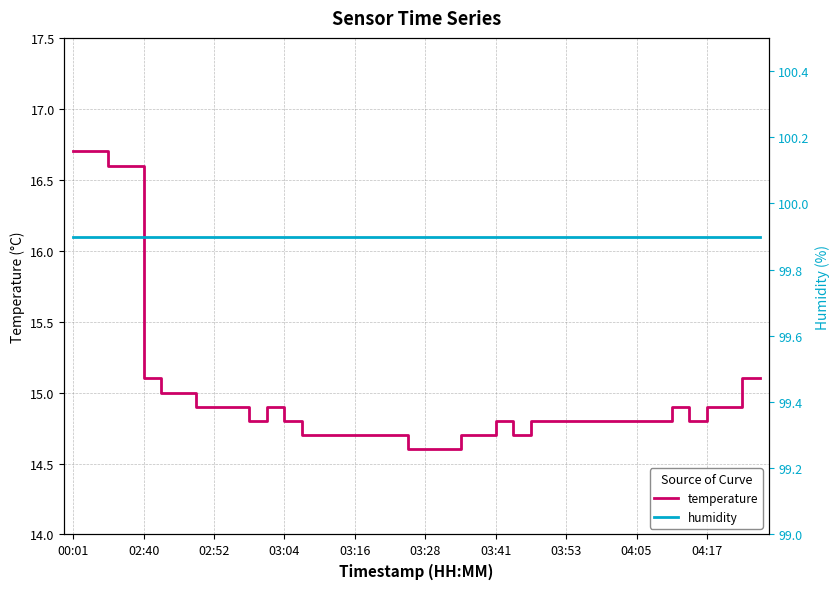

True or false: humidity and temperature cross at least once.

False